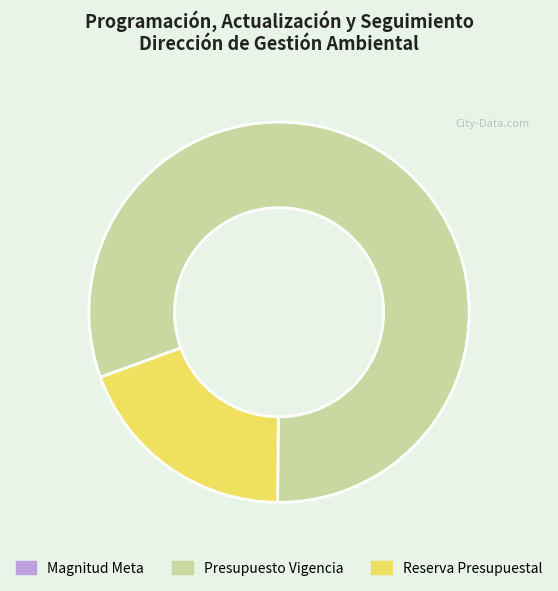

Which slice represents more than half of the pie?

Presupuesto Vigencia